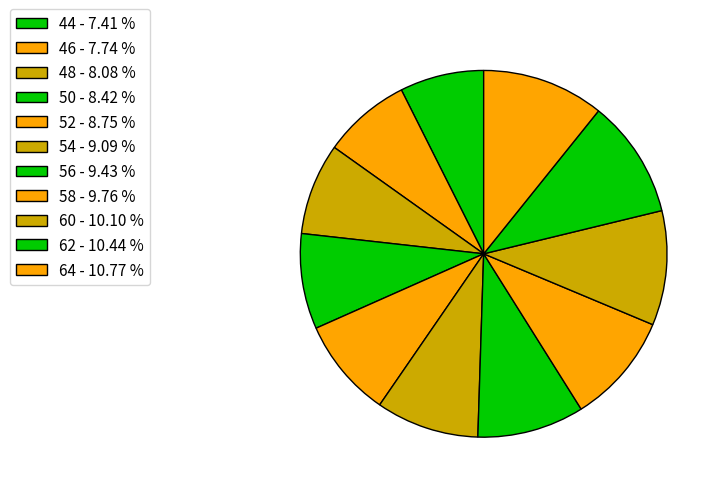

What percentage is the 52 slice, to the nearest percent?

9%